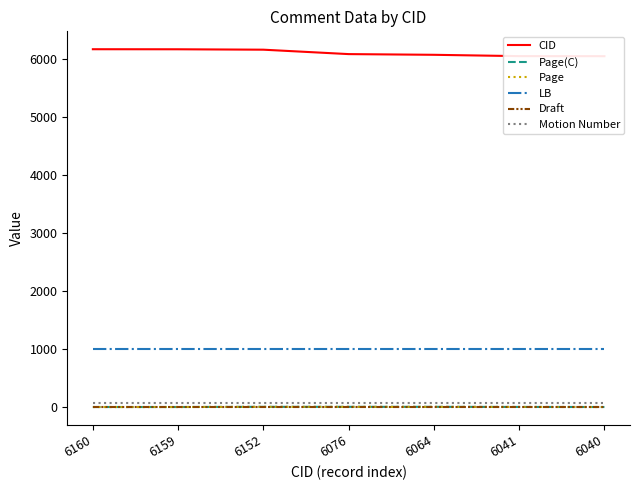

The CID series shows 6159 at 6159. True or false?

True